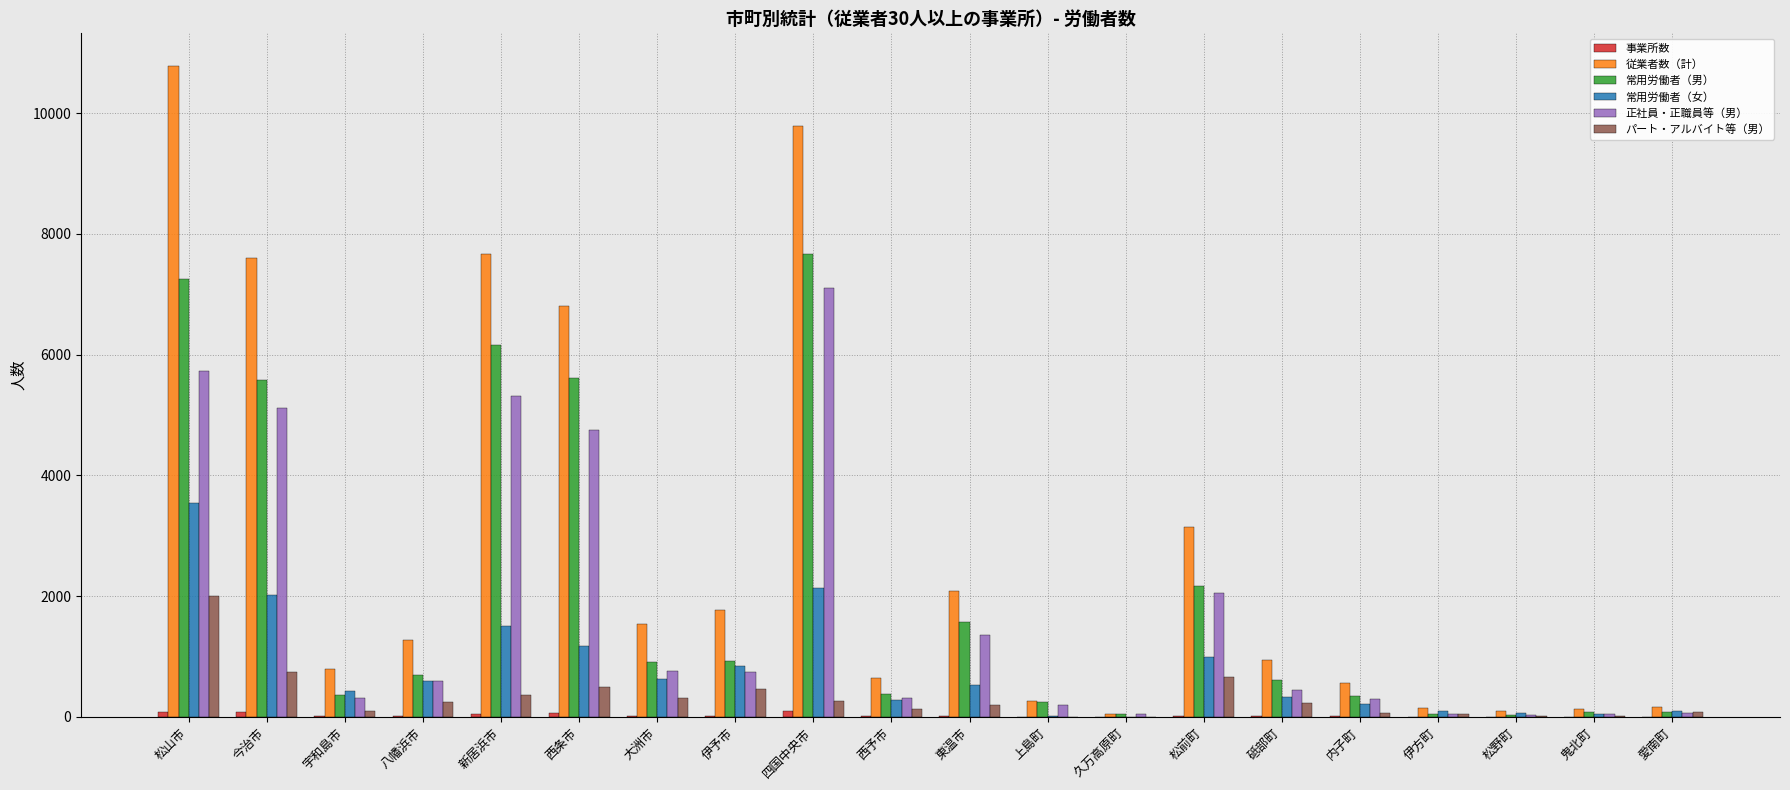

Which label corresponds to the largest value in the chart?

松山市